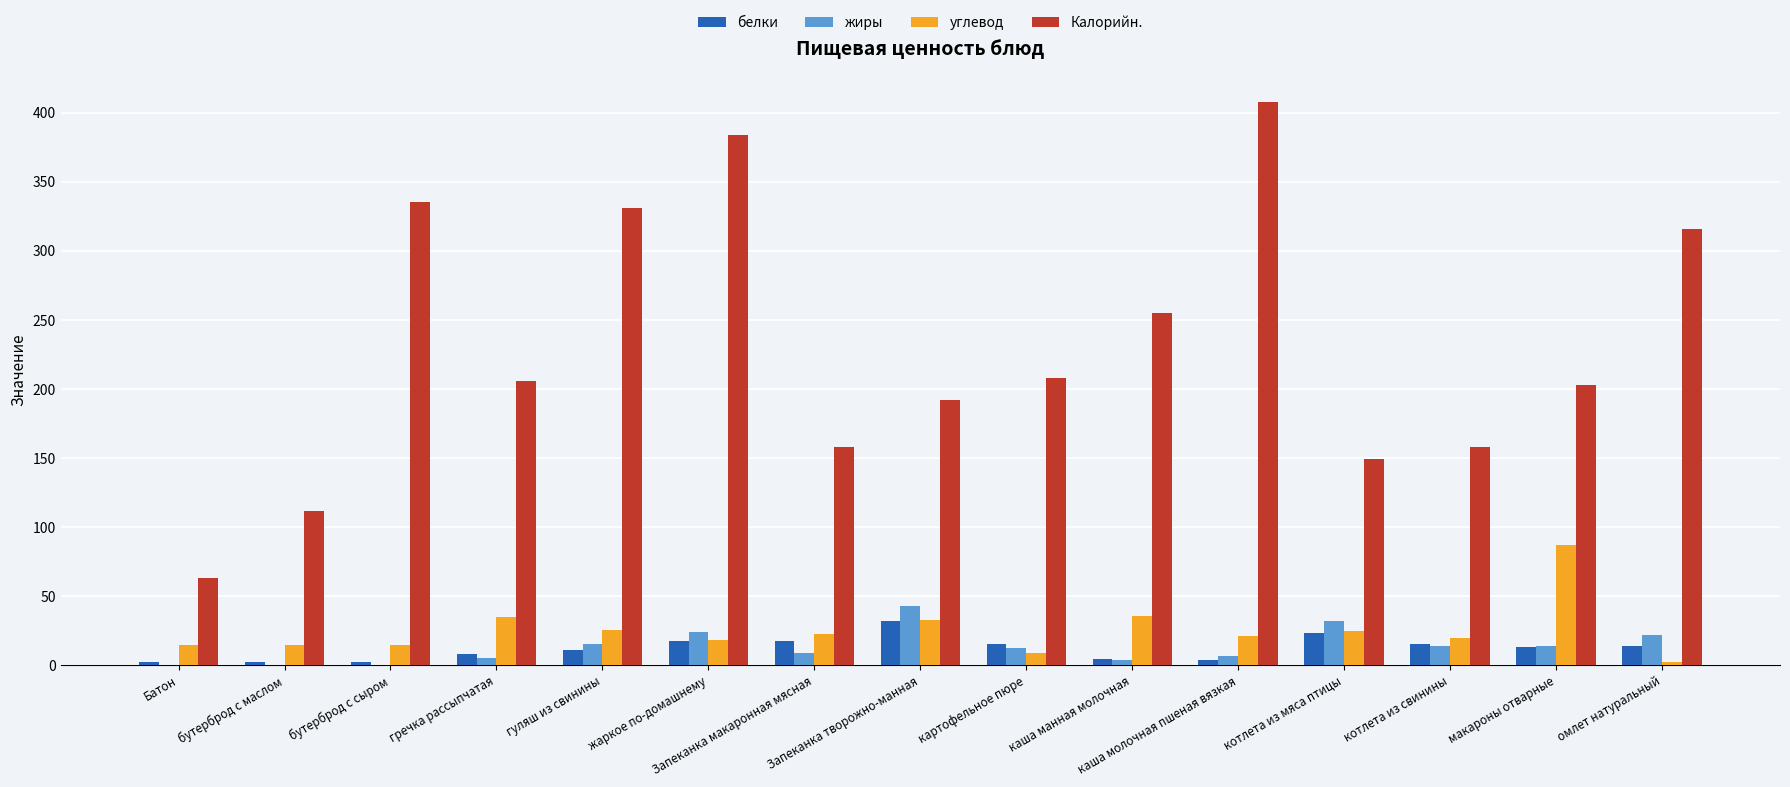

How many groups of bars are there?

15